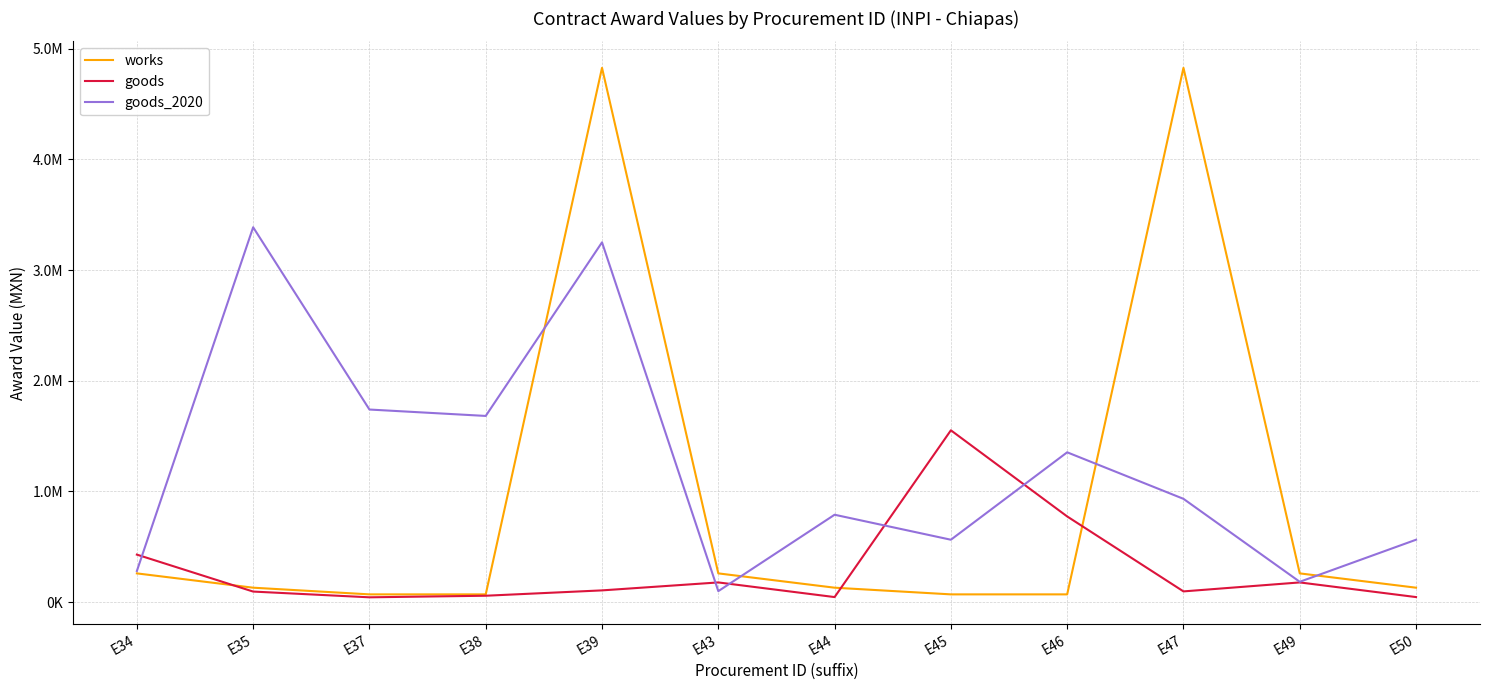

Does the chart display data point markers on the line(s)?

No